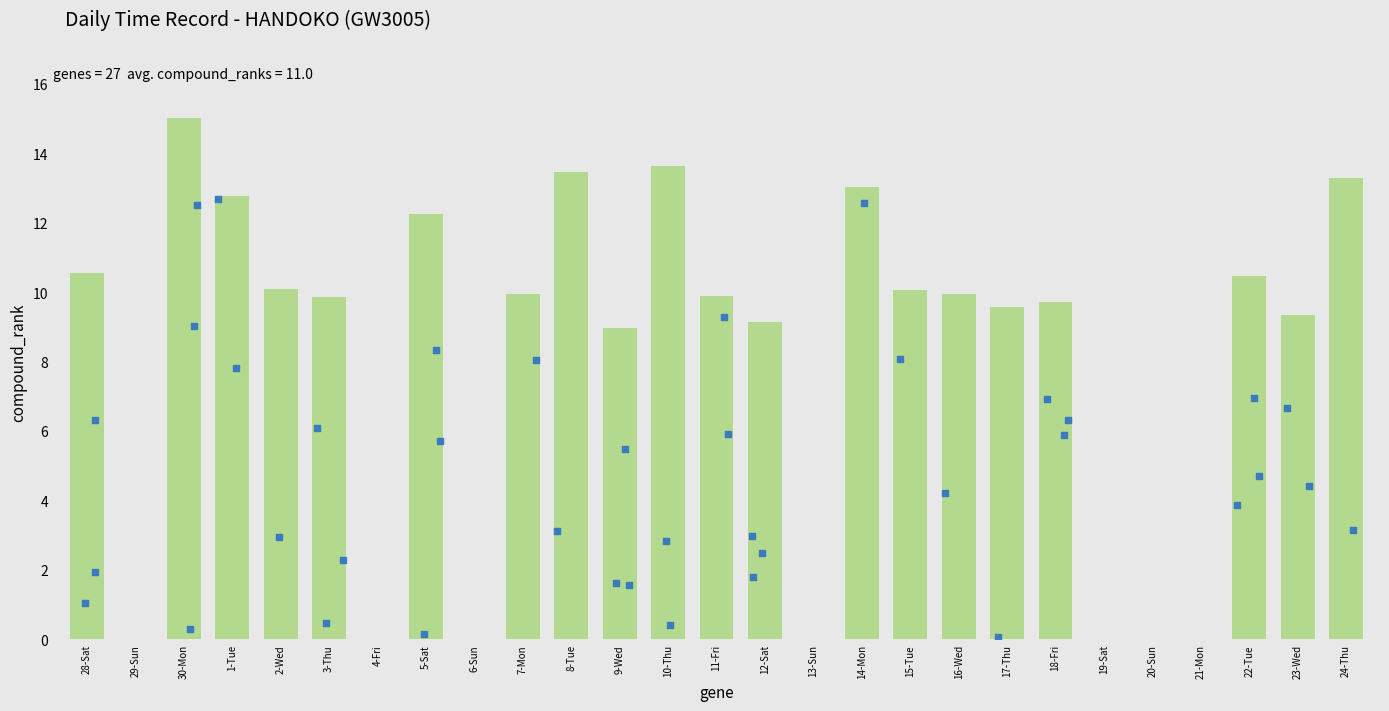

What is the change in value from 2-Wed to 6-Sun?

-10.1